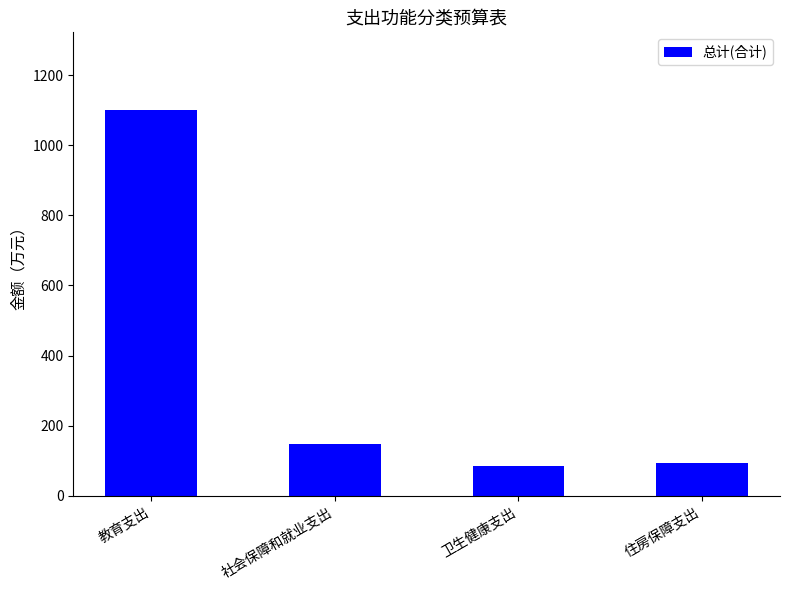

What is the smallest value displayed?

86.0